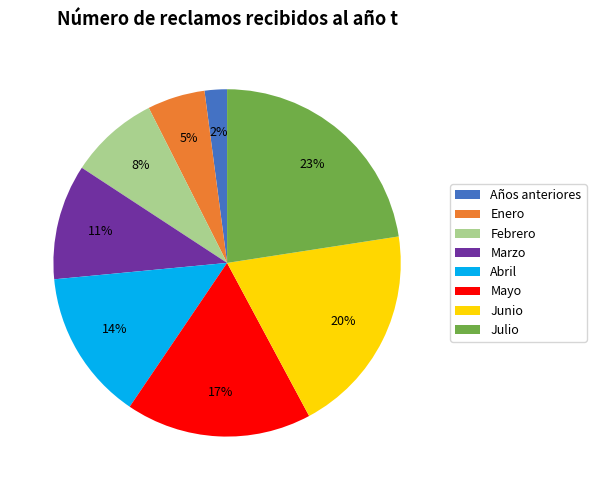

Count the number of slices in the pie.

8